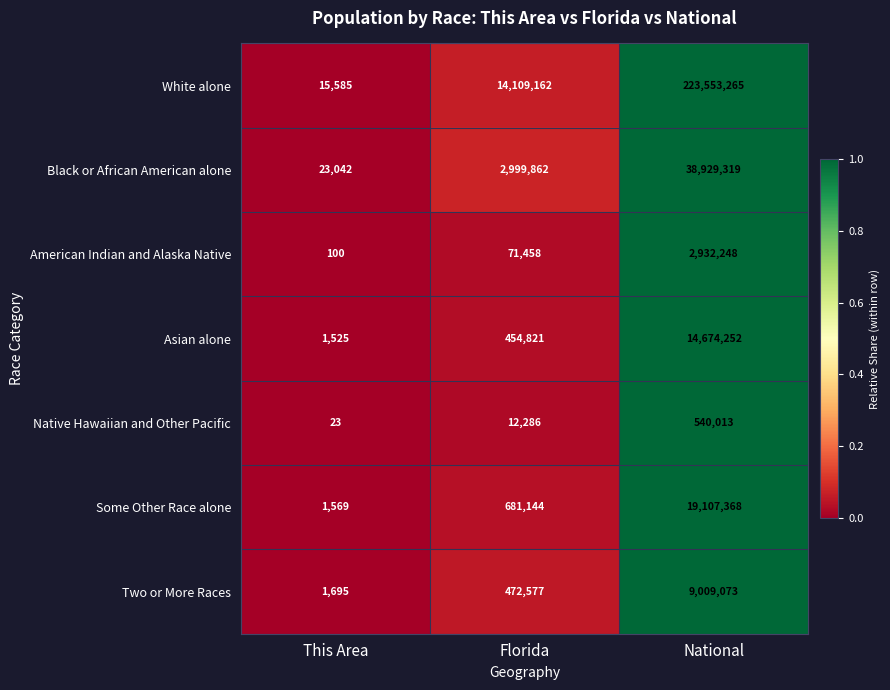

Between Florida and National, which series saw the biggest shift?

White alone